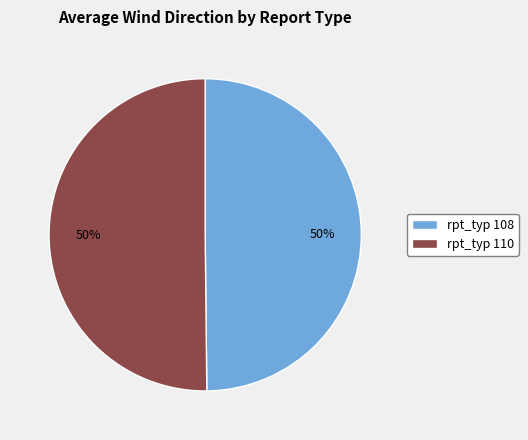

Combined, do rpt_typ 108 and rpt_typ 110 account for over 50%?

Yes